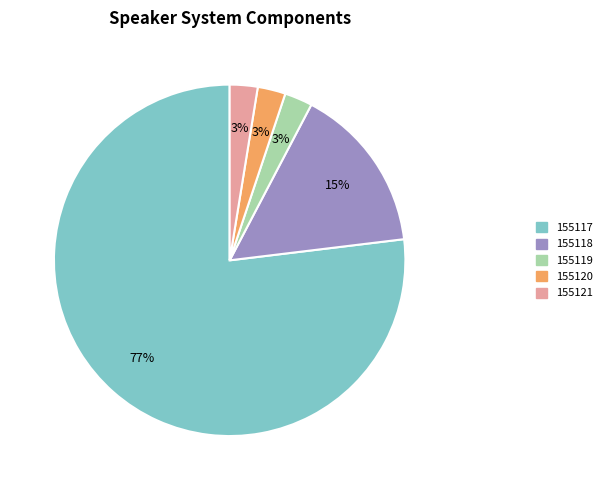

True or false: 155119 accounts for 3% of the total.

True